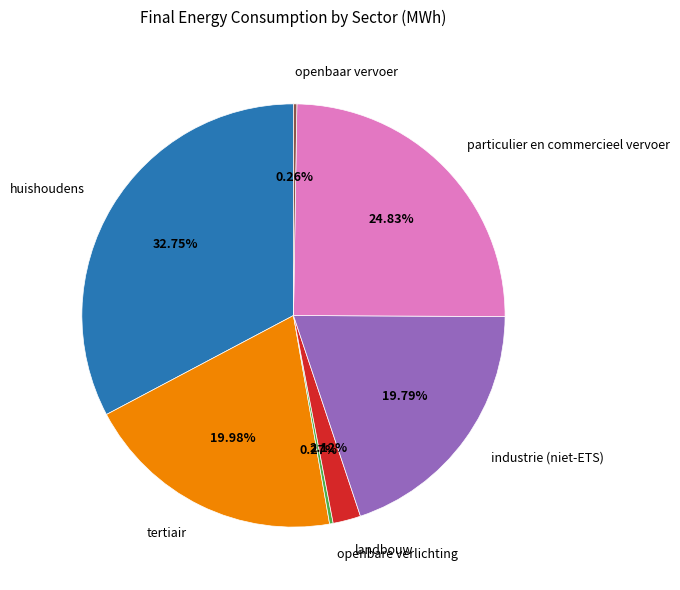

Is there a majority slice in this chart?

No